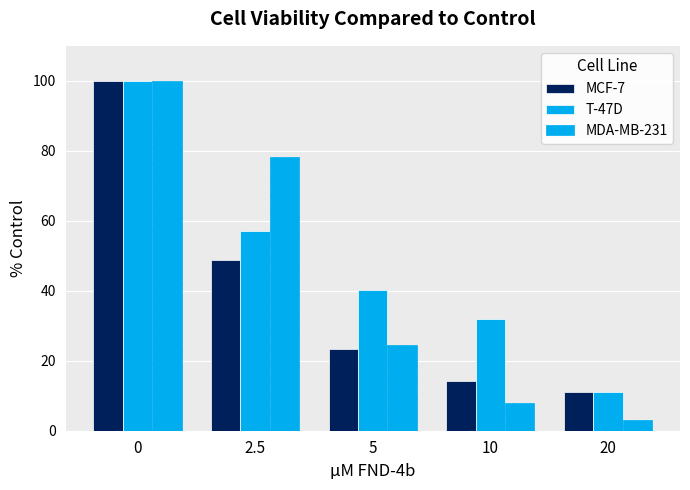

What is the sum of the MDA-MB-231 values at 10 and 20?

11.0